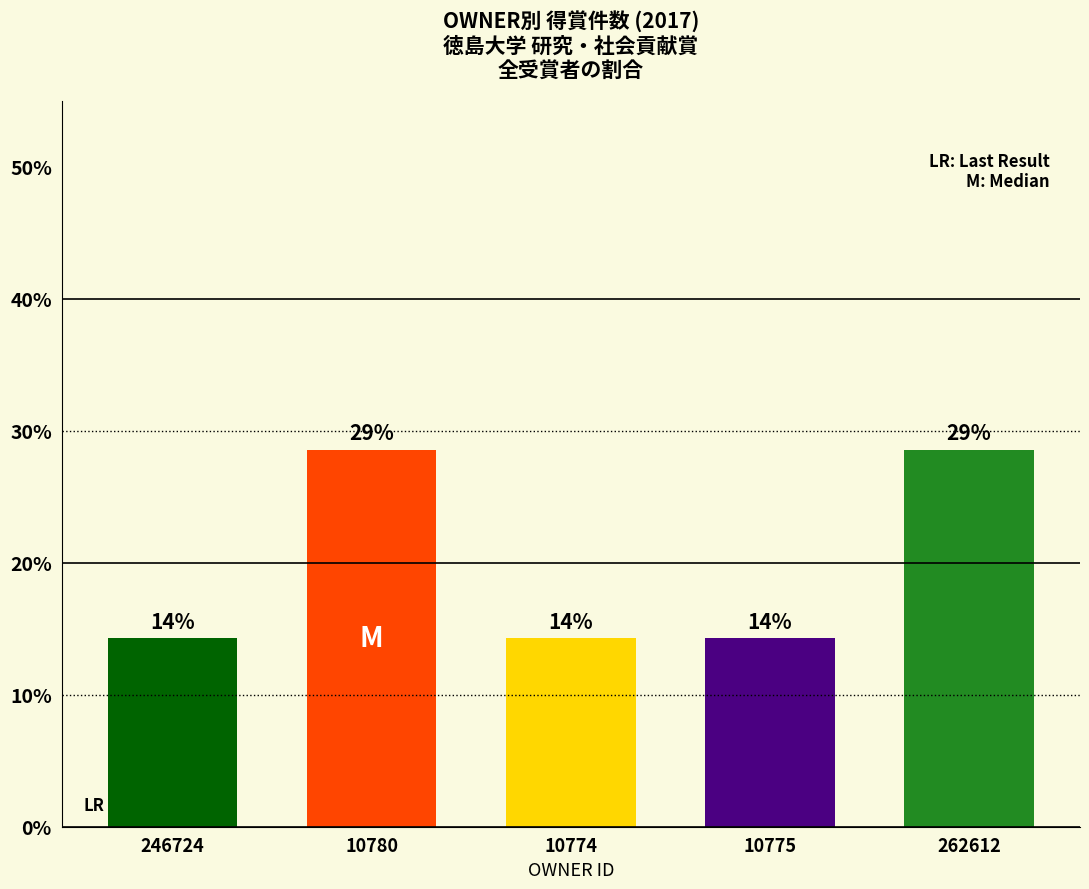

Does the chart contain any negative values?

No